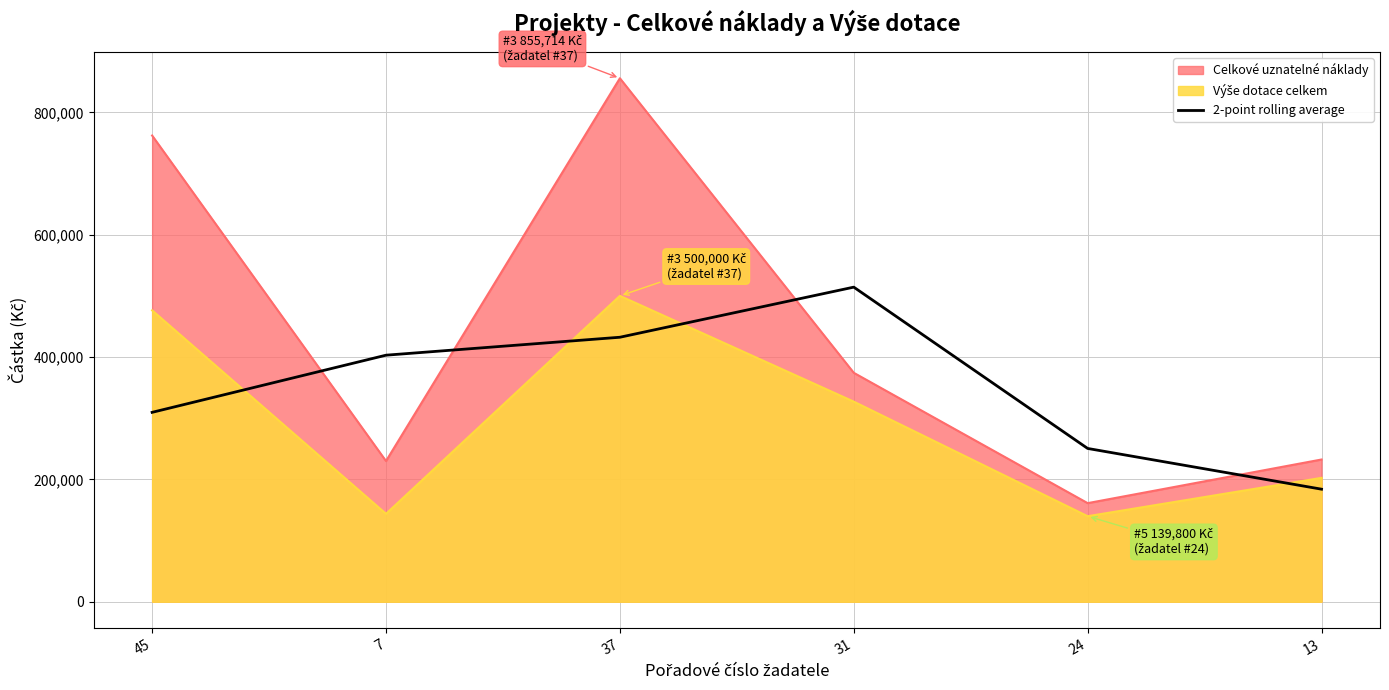

Where does the data first go above 403025?

37